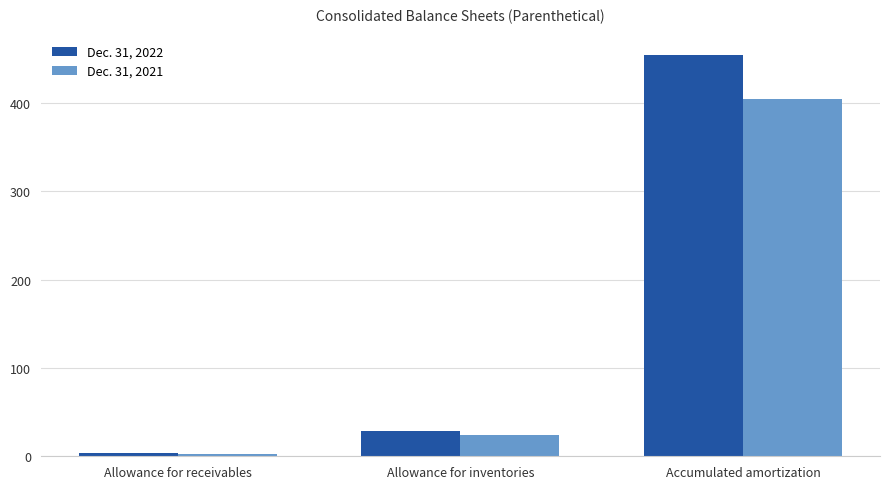

Between Allowance for receivables and Allowance for inventories, which series saw the biggest shift?

Dec. 31, 2022